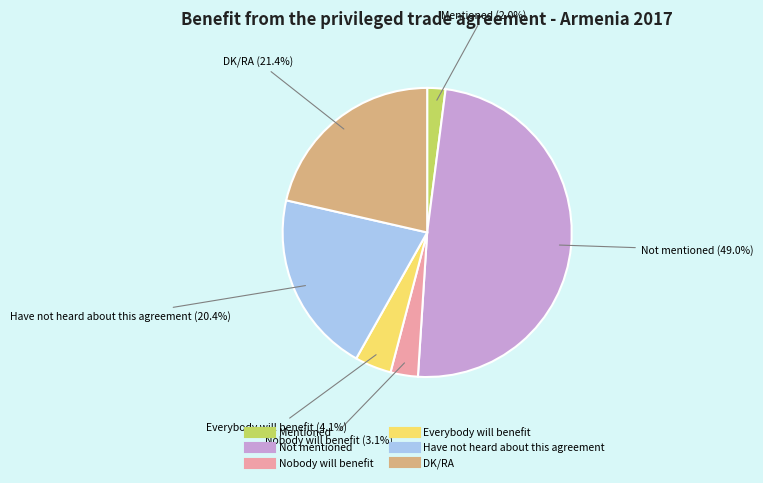

Between Everybody will benefit and Mentioned, which is larger?

Everybody will benefit